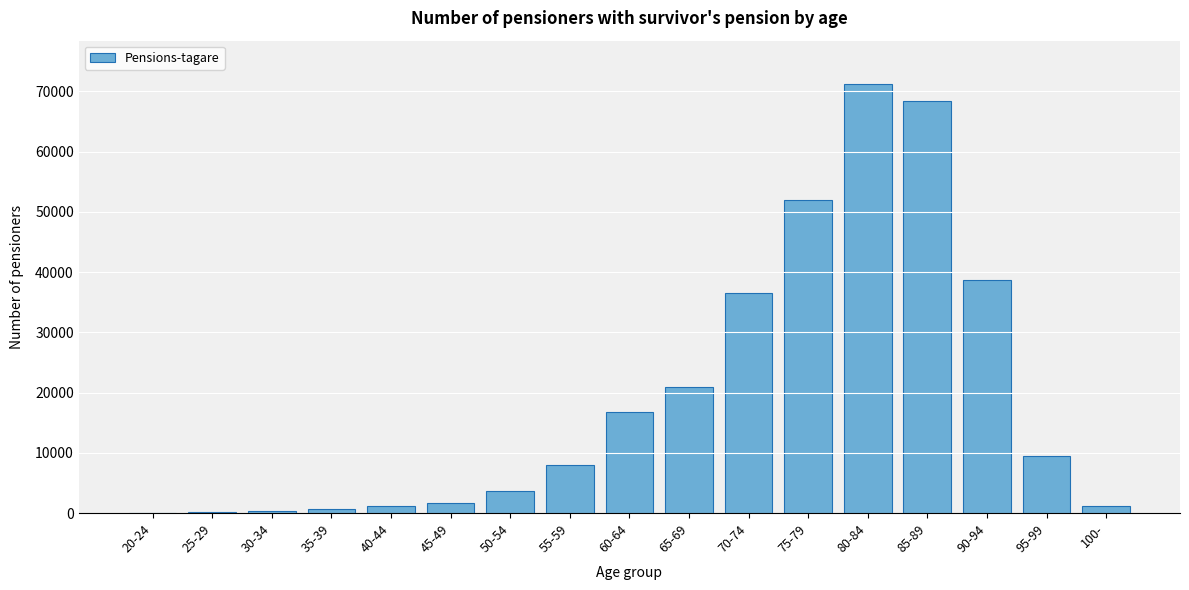

What is the sum of all values?

330876